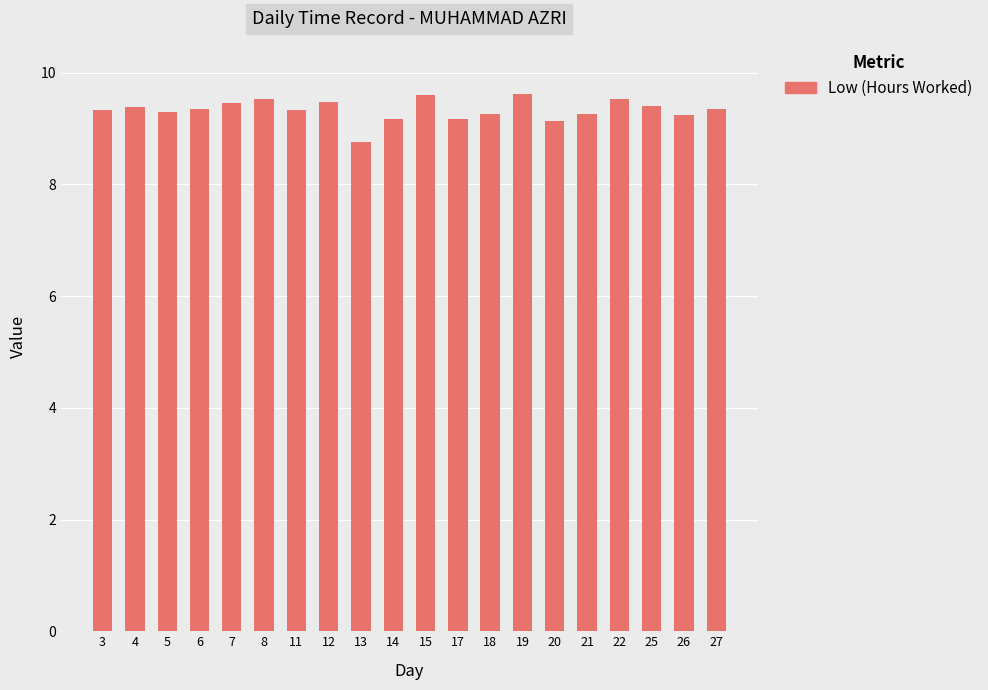

The chart shows a value of 9.3 at 5. True or false?

True